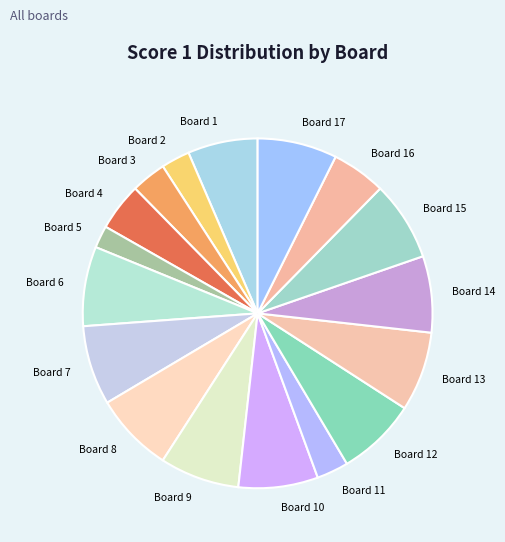

Which category has the smallest portion of the pie?

Board 5